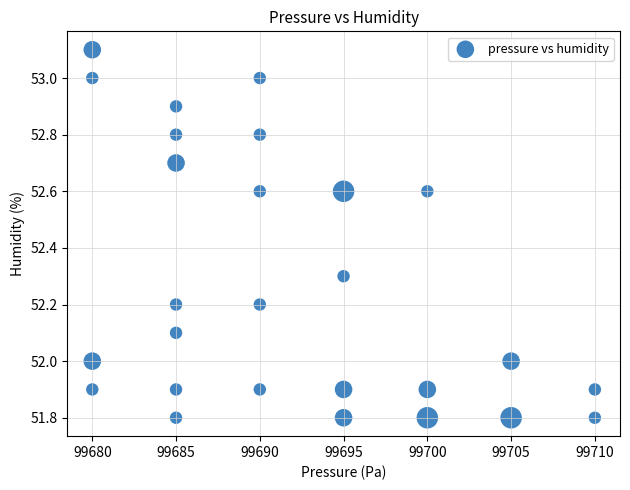

What is the range of Y values (max minus min)?

1.3